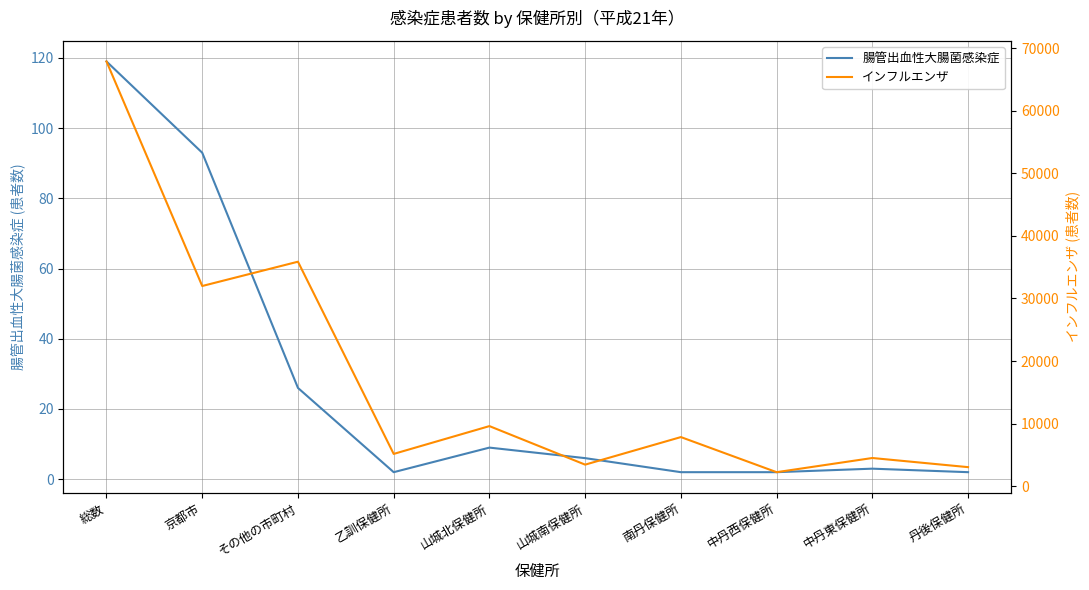

Rank the categories by 腸管出血性大腸菌感染症 value from lowest to highest.

乙訓保健所, 南丹保健所, 中丹西保健所, 丹後保健所, 中丹東保健所, 山城南保健所, 山城北保健所, その他の市町村, 京都市, 総数